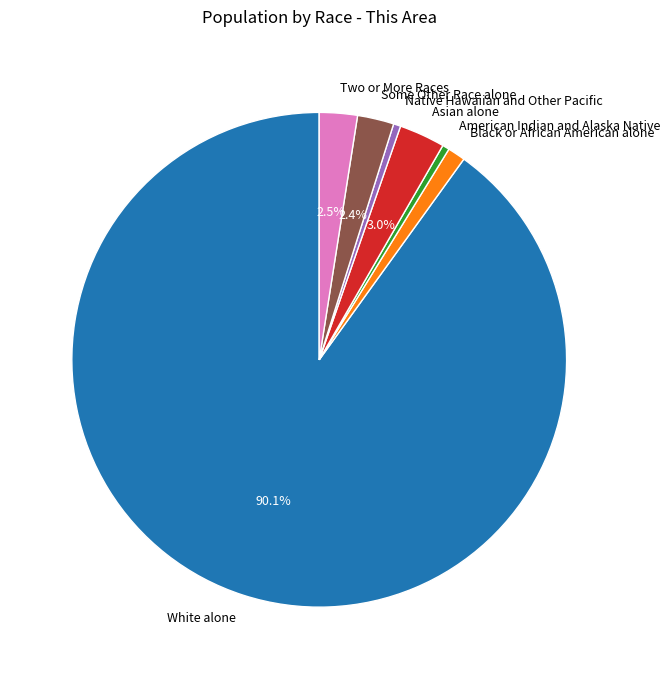

Combined, do Native Hawaiian and Other Pacific and American Indian and Alaska Native account for over 50%?

No